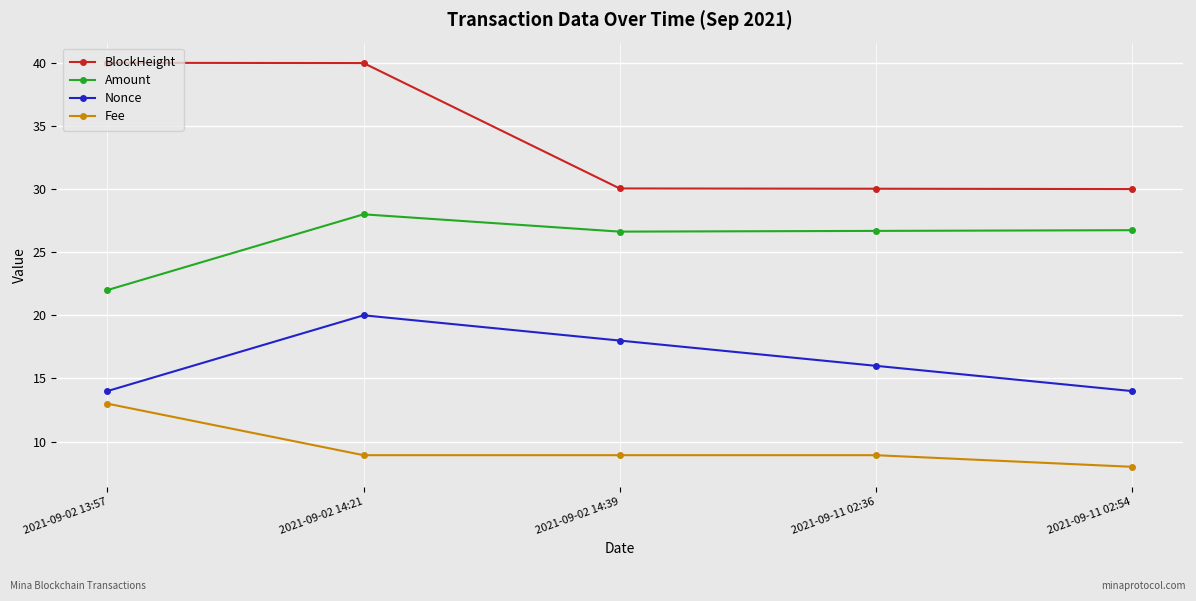

True or false: Fee and BlockHeight cross at least once.

False